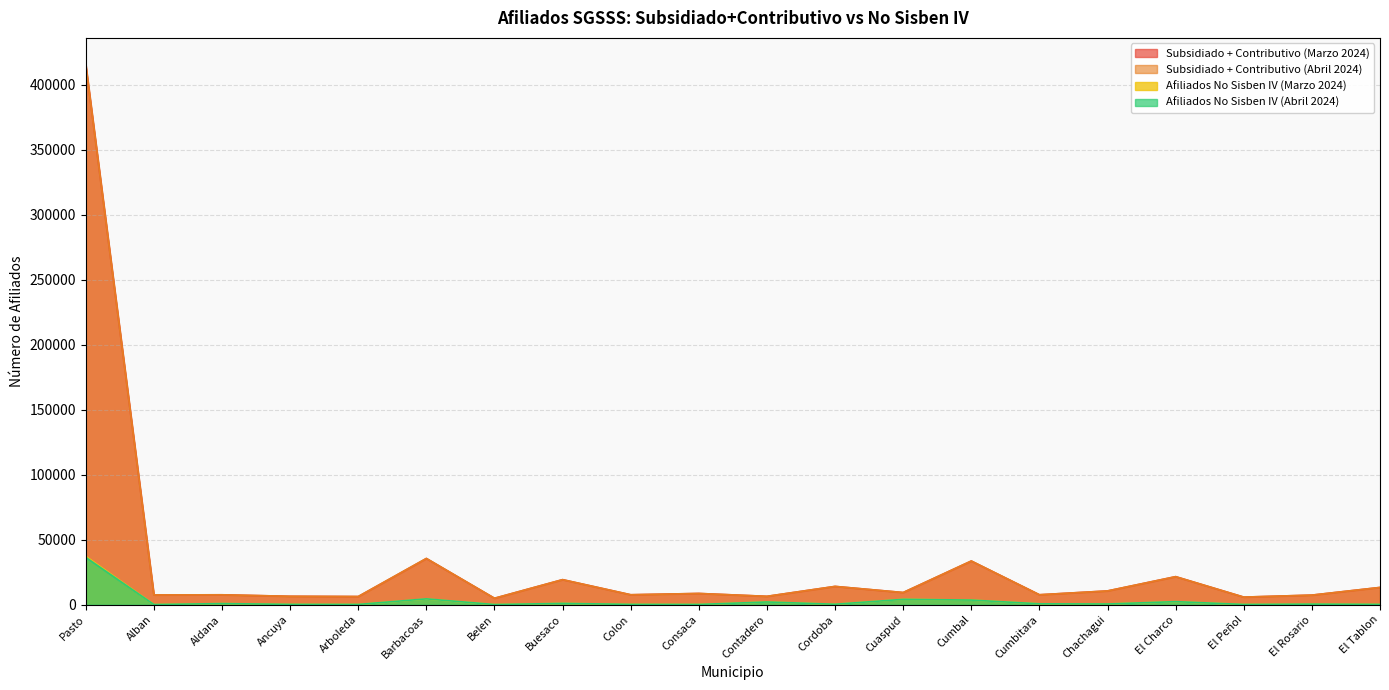

Rank the series at Barbacoas from lowest to highest value.

Afiliados No Sisben IV (Marzo 2024), Afiliados No Sisben IV (Abril 2024), Subsidiado + Contributivo (Marzo 2024), Subsidiado + Contributivo (Abril 2024)